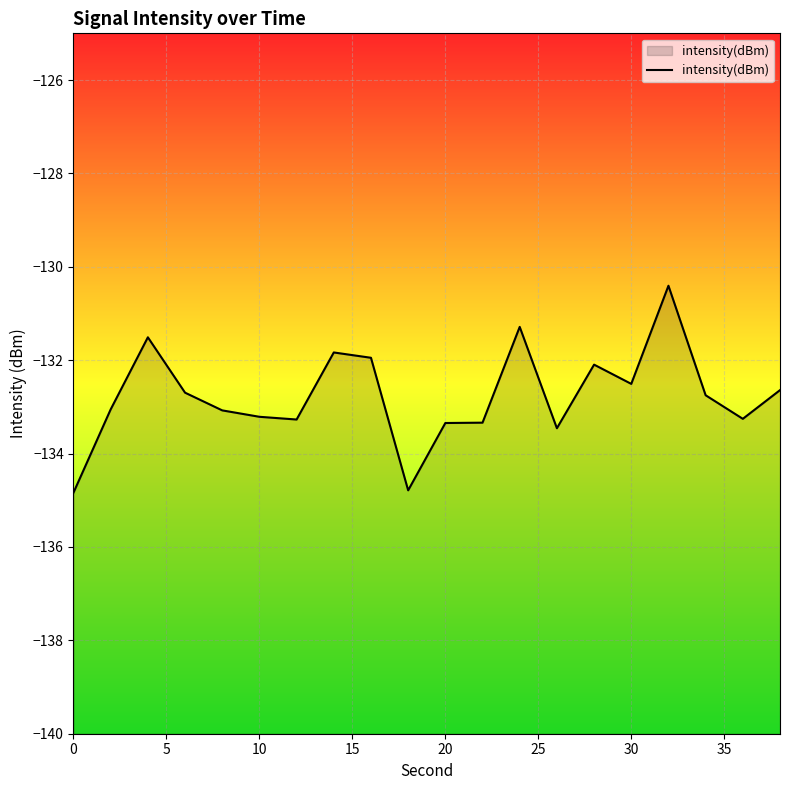

The chart shows a value of -92.6 at 0. True or false?

False